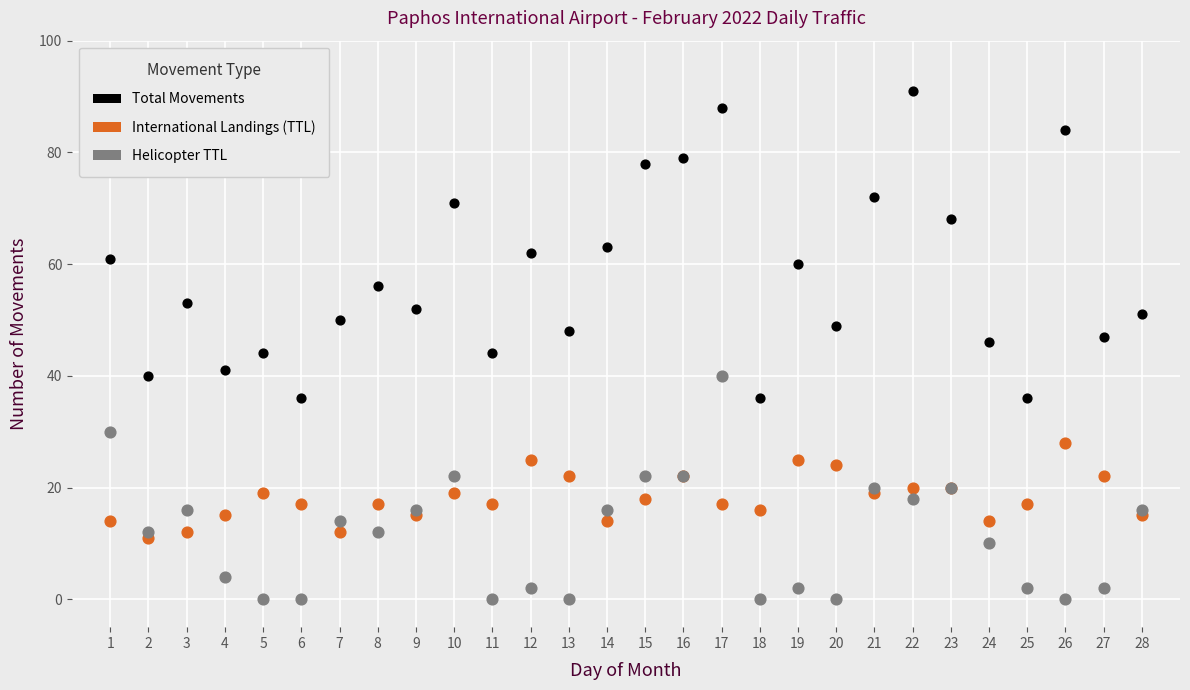

What are all the series names shown in the legend?

Total Movements, International Landings (TTL), Helicopter TTL